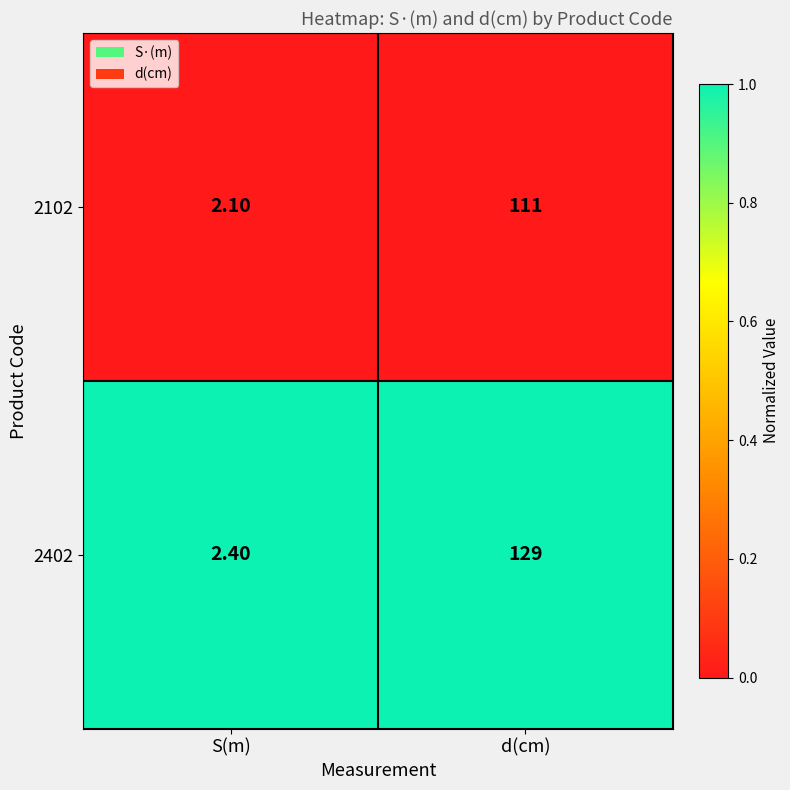

Rank the series at d(cm) from lowest to highest value.

2102, 2402